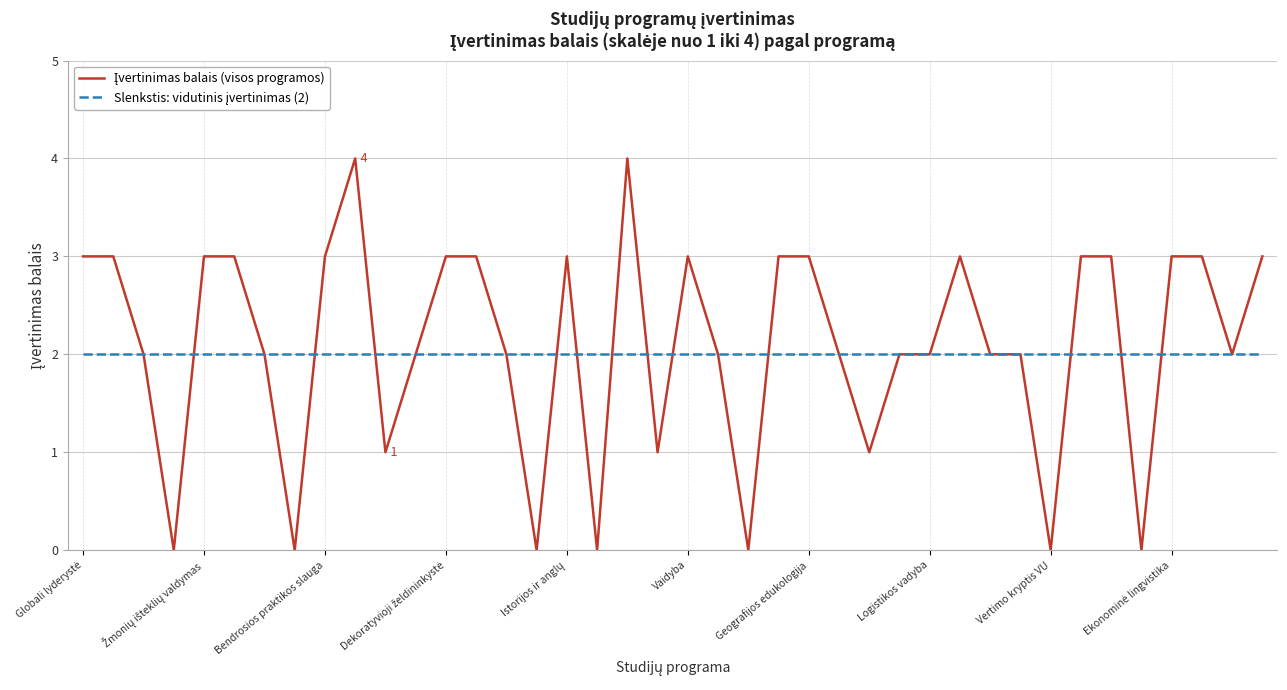

Does the chart display data point markers on the line(s)?

No